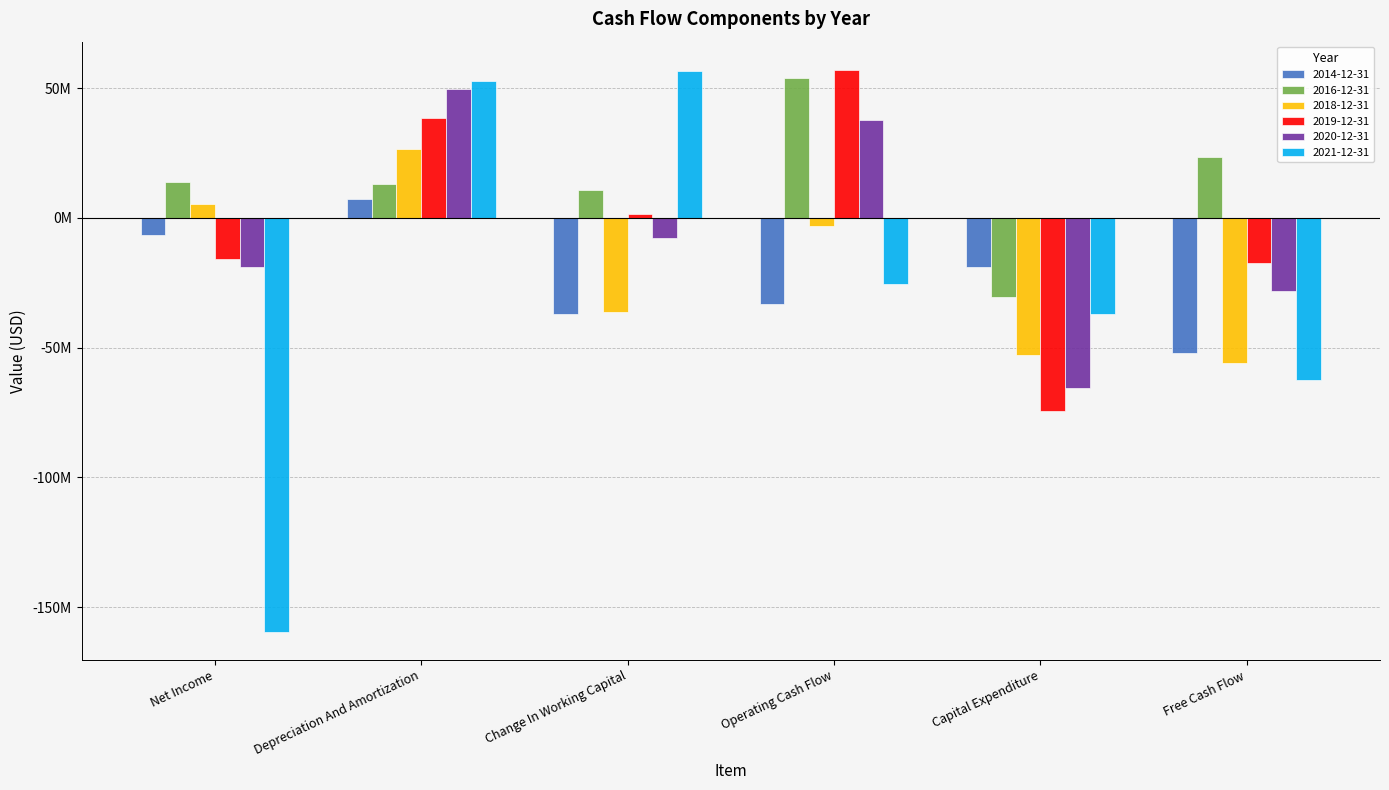

What are all the series names shown in the legend?

2014-12-31, 2016-12-31, 2018-12-31, 2019-12-31, 2020-12-31, 2021-12-31